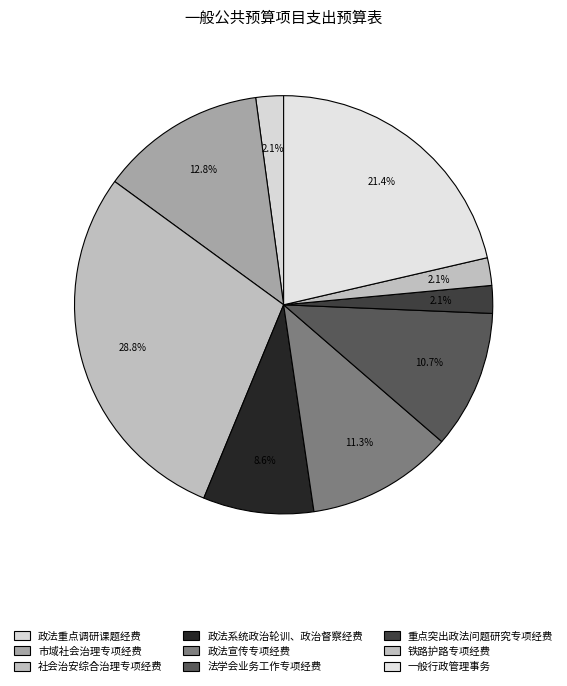

Which category has the smallest portion of the pie?

政法重点调研课题经费